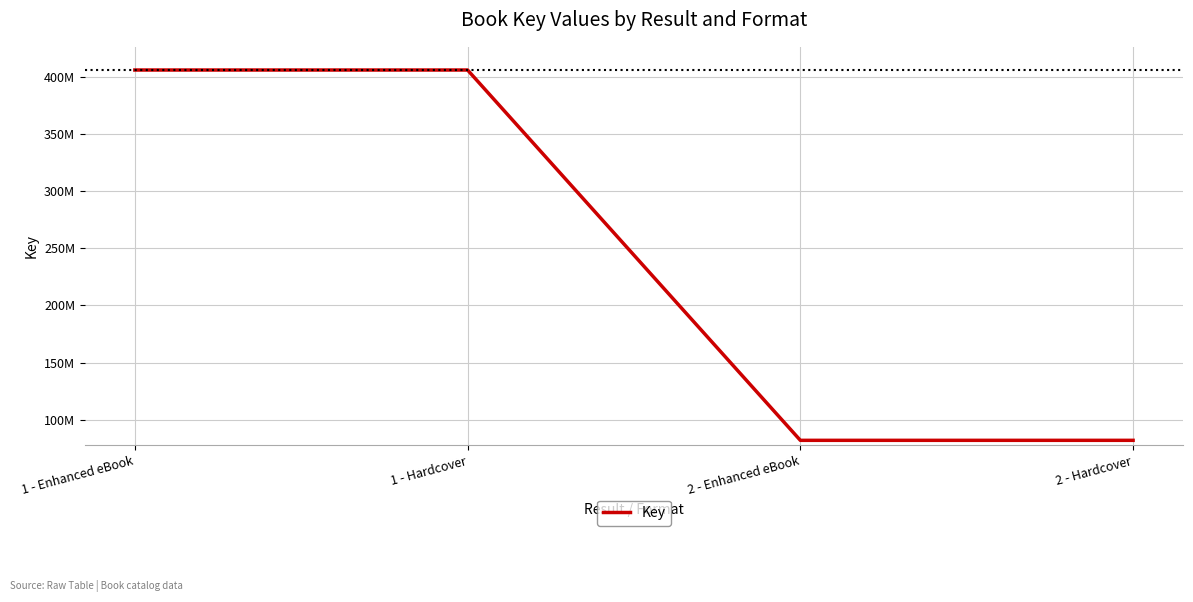

Between 2 - Enhanced eBook and 2 - Hardcover, which is larger?

2 - Enhanced eBook